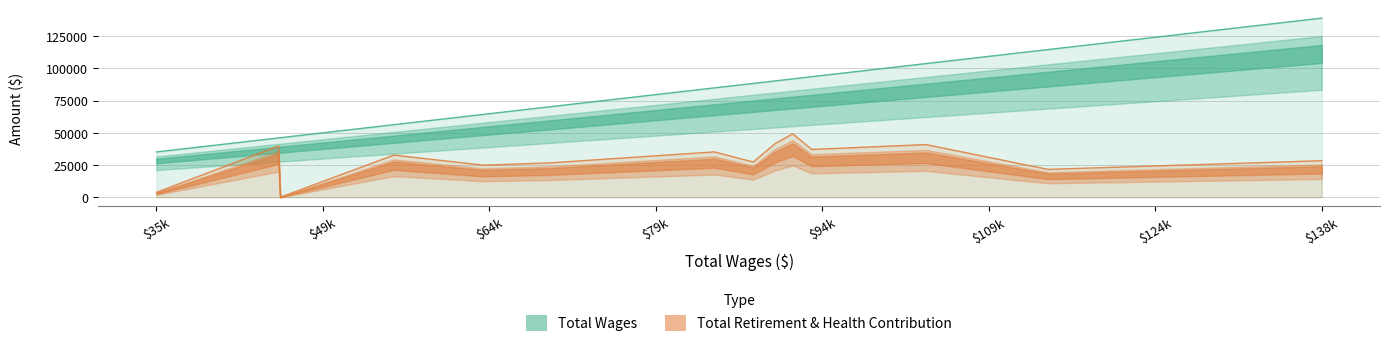

What are all the series names shown in the legend?

Total Wages, Total Retirement & Health Contribution